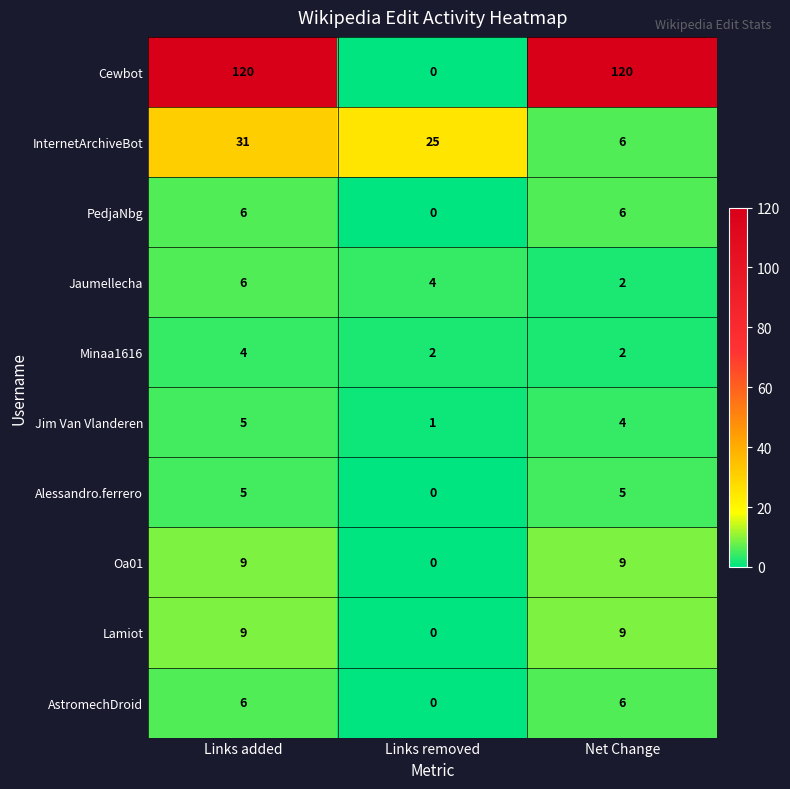

At which category does the chart reach its minimum across all series?

Links removed